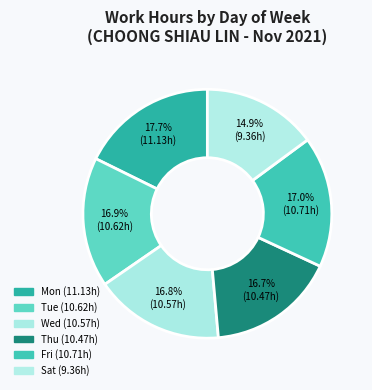

Between Sat and Wed, which is larger?

Wed